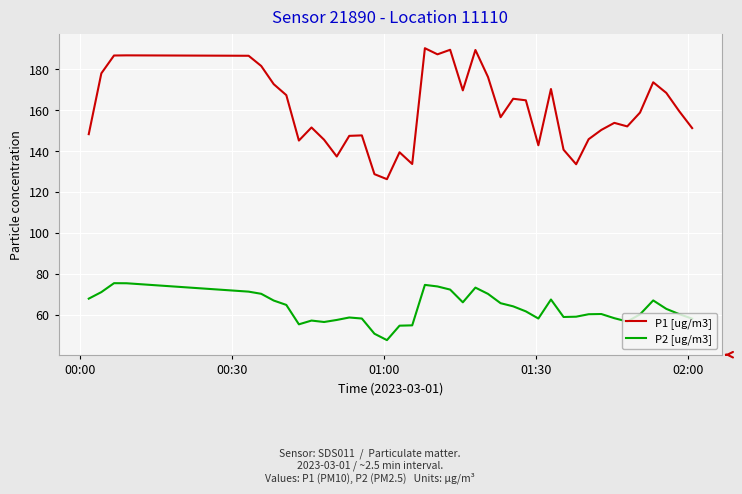

What is the maximum value for P2 [ug/m3]?

75.4